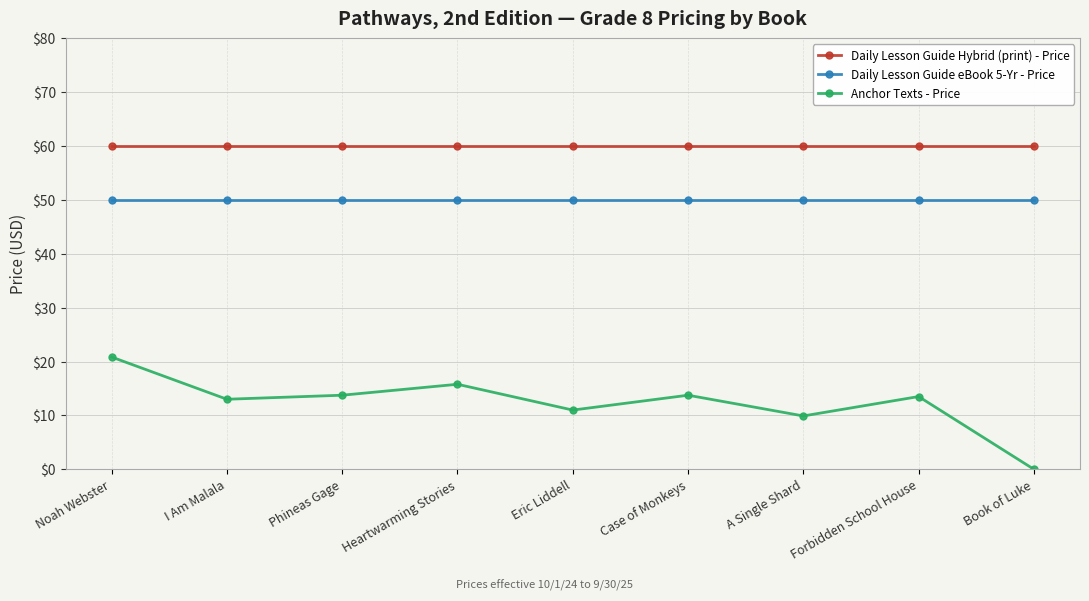

Is it true that Daily Lesson Guide Hybrid (print) - Price equals 84.9 at I Am Malala?

False